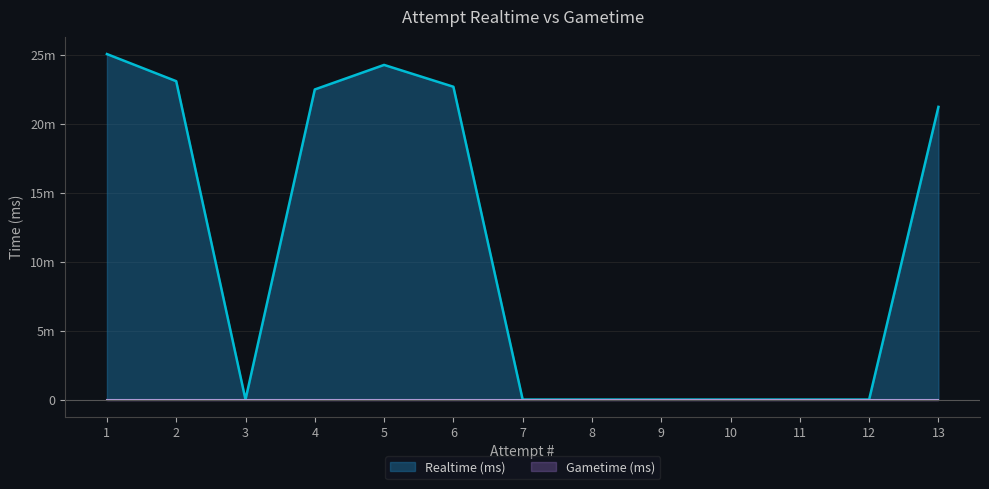

Approximately how many times larger is the value at 5 compared to 13?

1.1